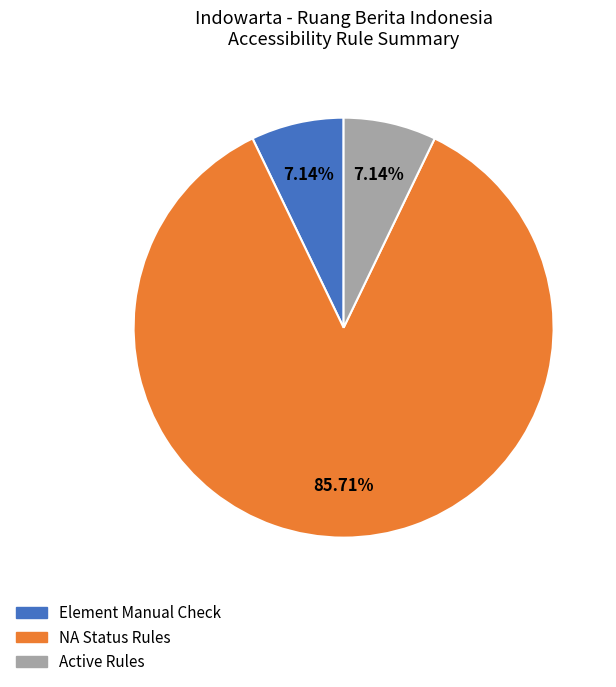

Between NA Status Rules and Element Manual Check, which is larger?

NA Status Rules